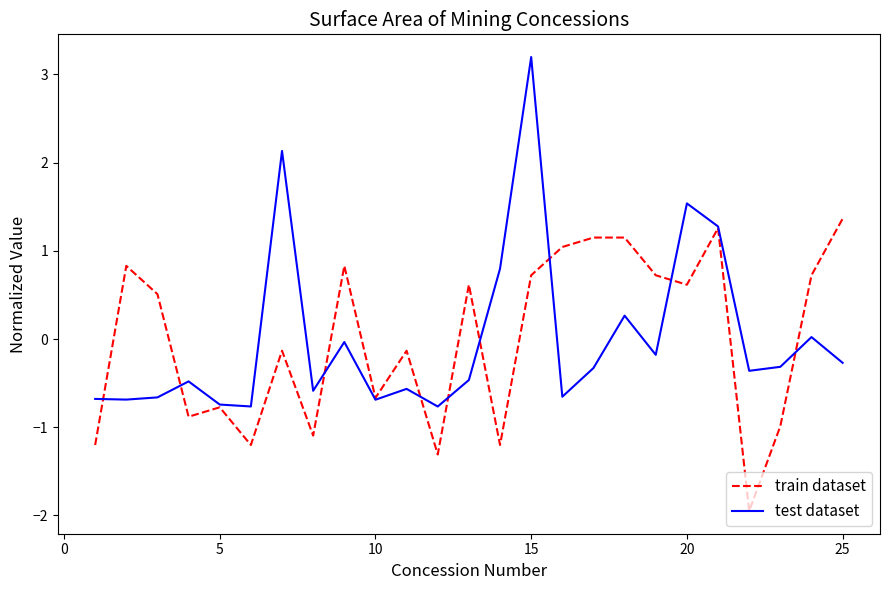

Which series has the widest spread of values?

test dataset